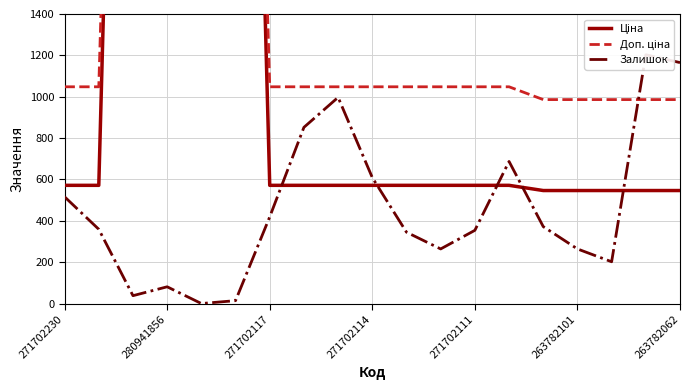

Is it true that Залишок equals 473.0 at 11?

False